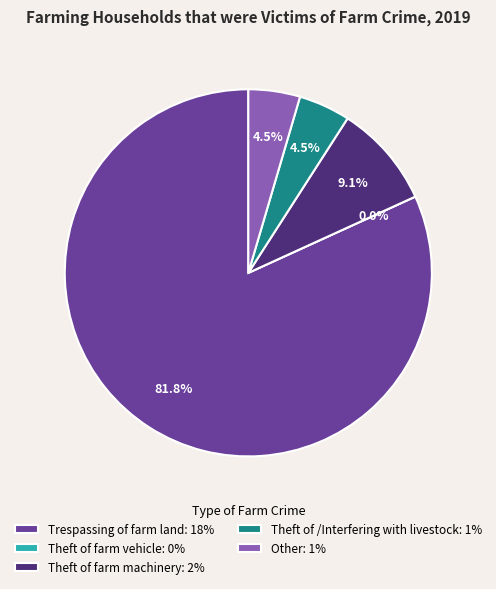

What is the change in value from Theft of farm machinery to Theft of /Interfering with livestock?

-1